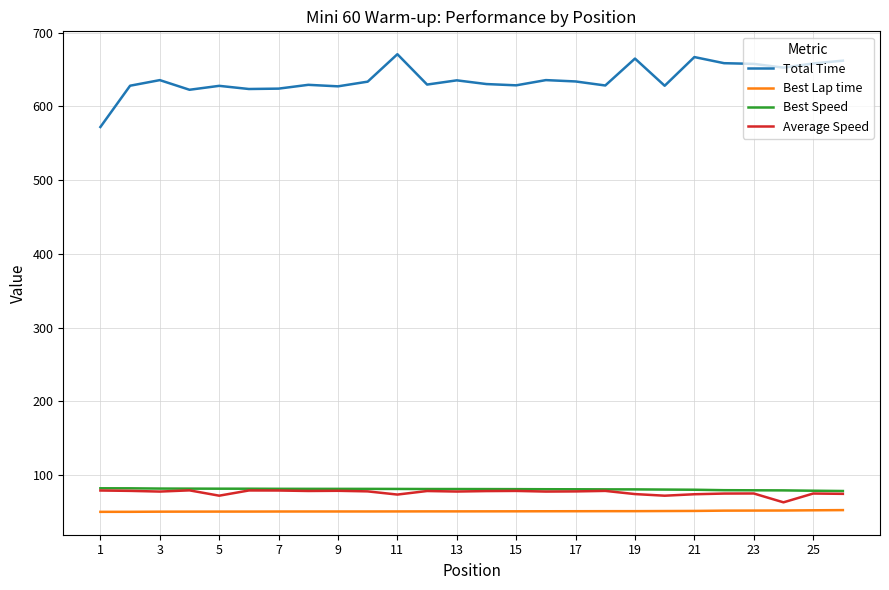

What is the greatest value displayed?

670.8